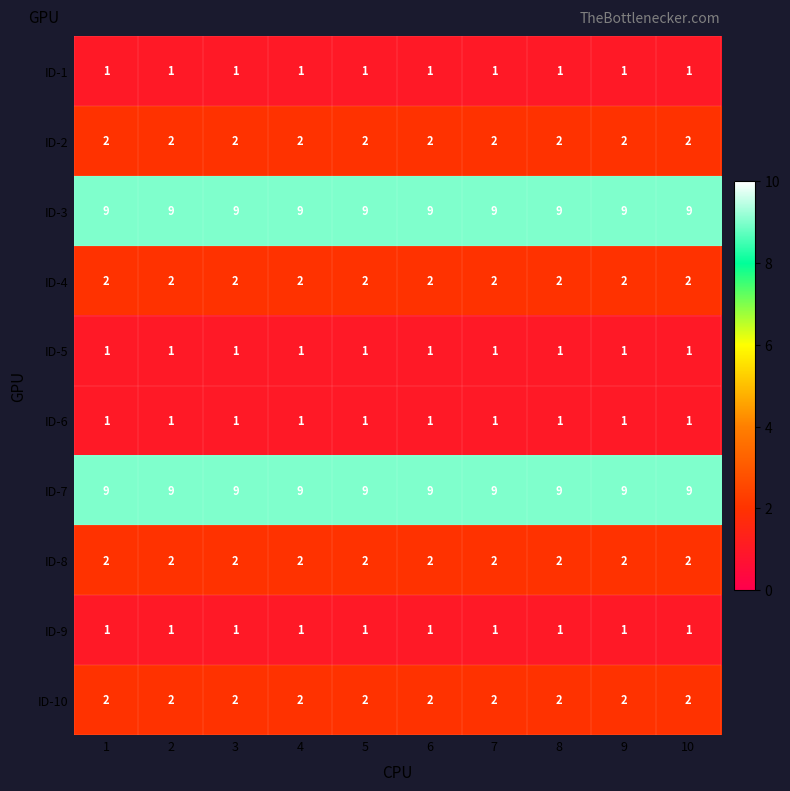

What is the maximum value shown in the chart?

9